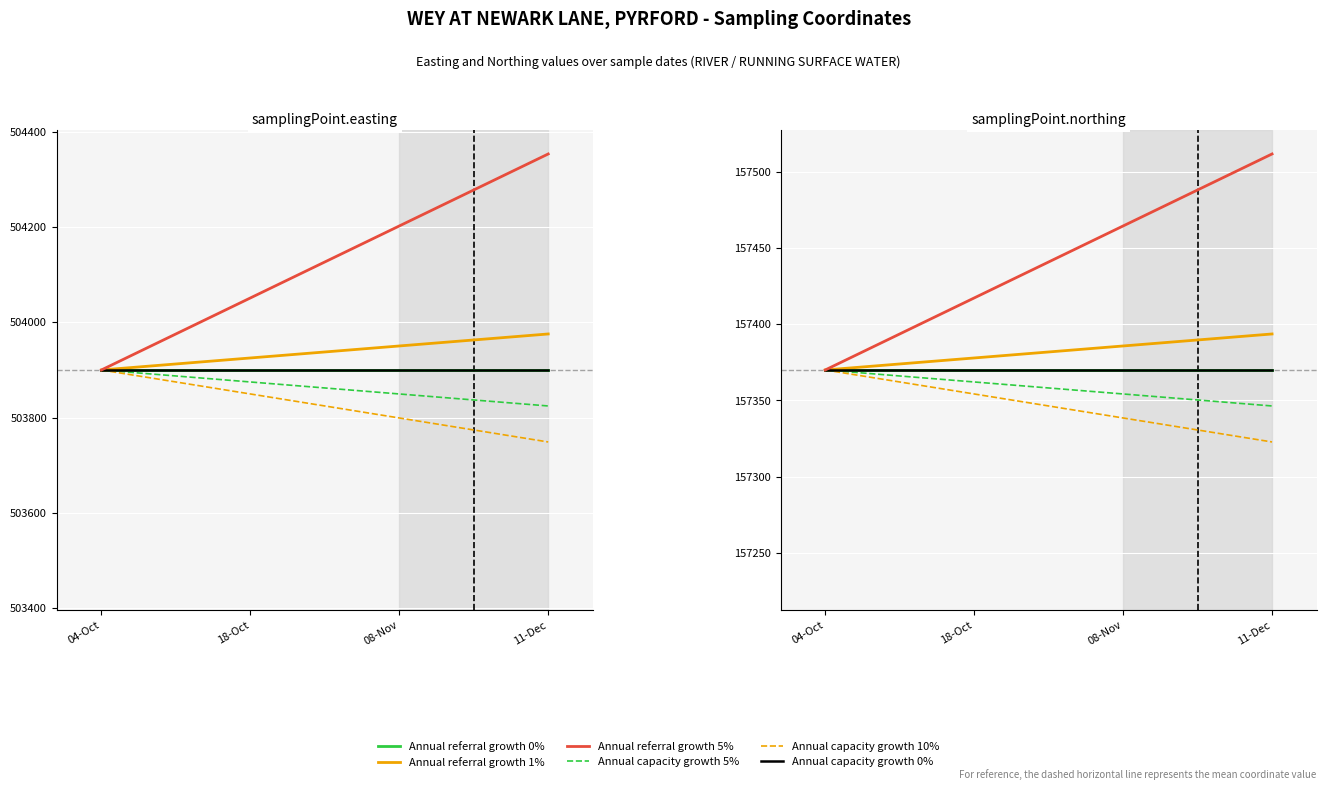

Which series has the widest spread of values?

Annual referral growth 5%